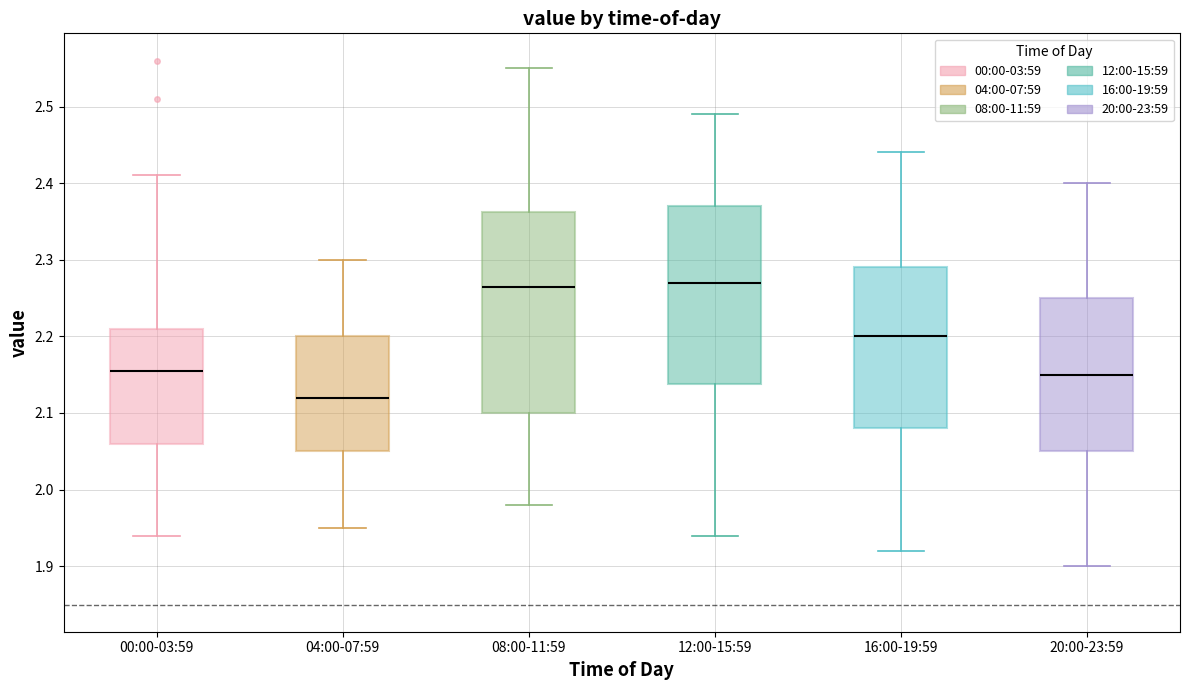

Which box's median line is the lowest?

04:00-07:59